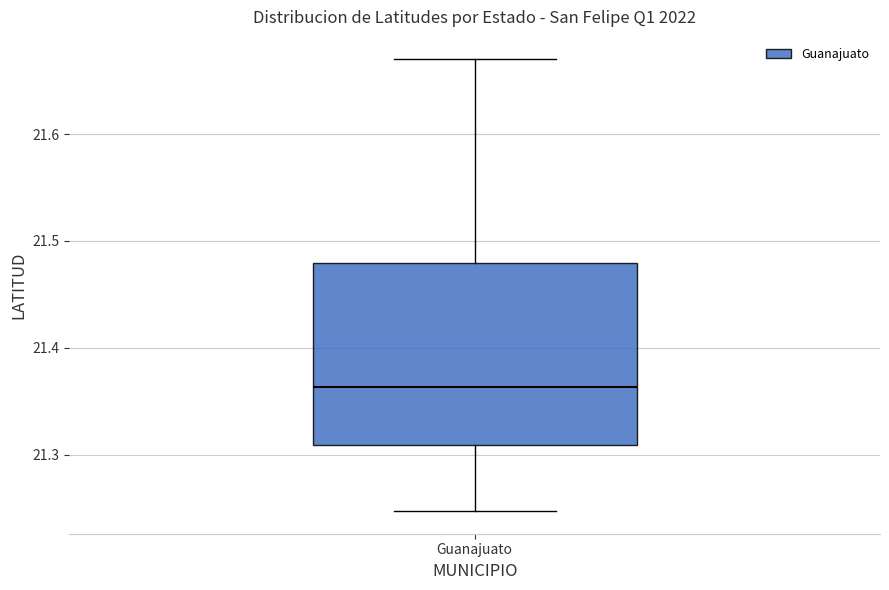

Where does the lower whisker of the box for Guanajuato end on the y-axis? The values are not printed on the chart, so give them approximately, as read against the axis.

21.25